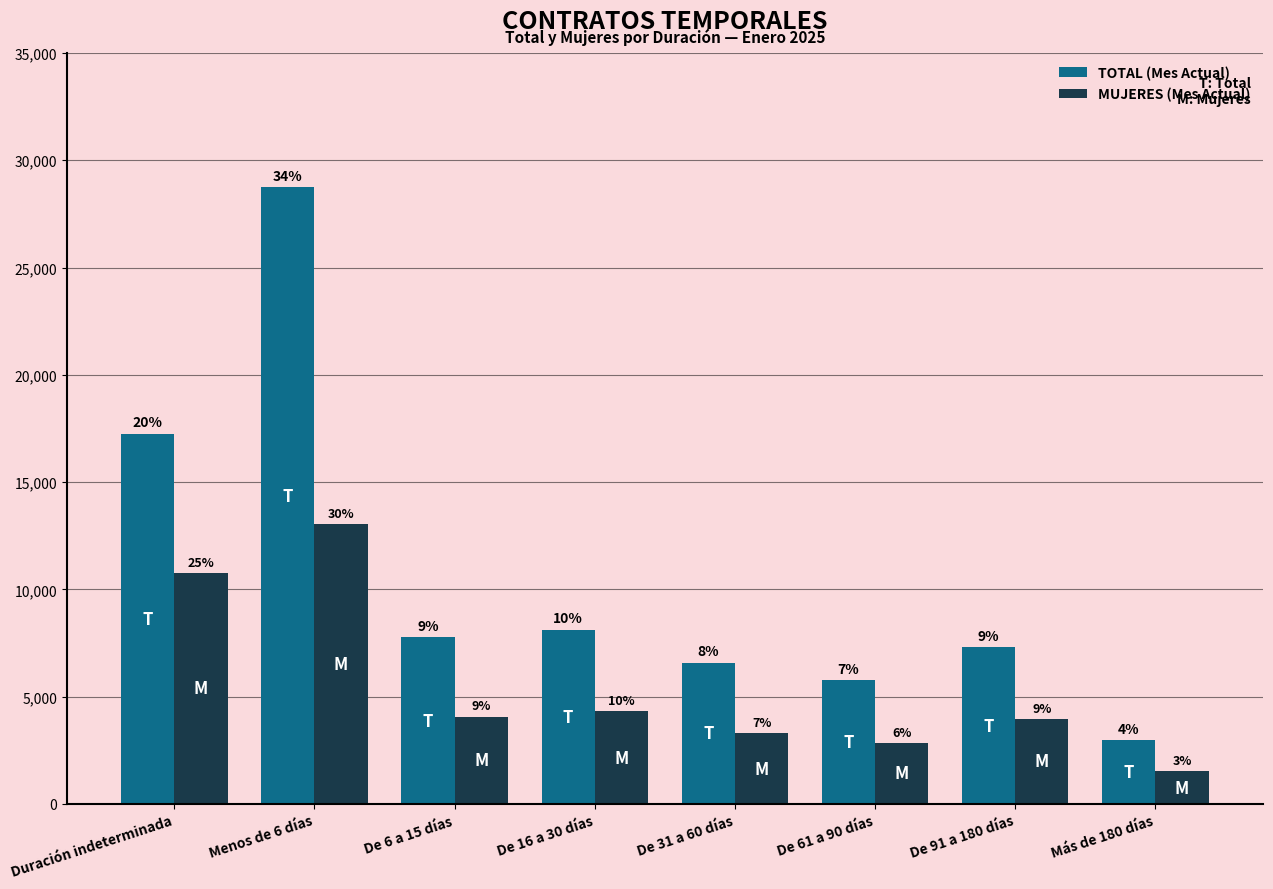

Reading left to right, list all the values displayed in this chart.

TOTAL (Mes Actual): 17254	28746	7777	8118	6591	5784	7297	2976
MUJERES (Mes Actual): 10766	13053	4067	4313	3285	2846	3969	1526